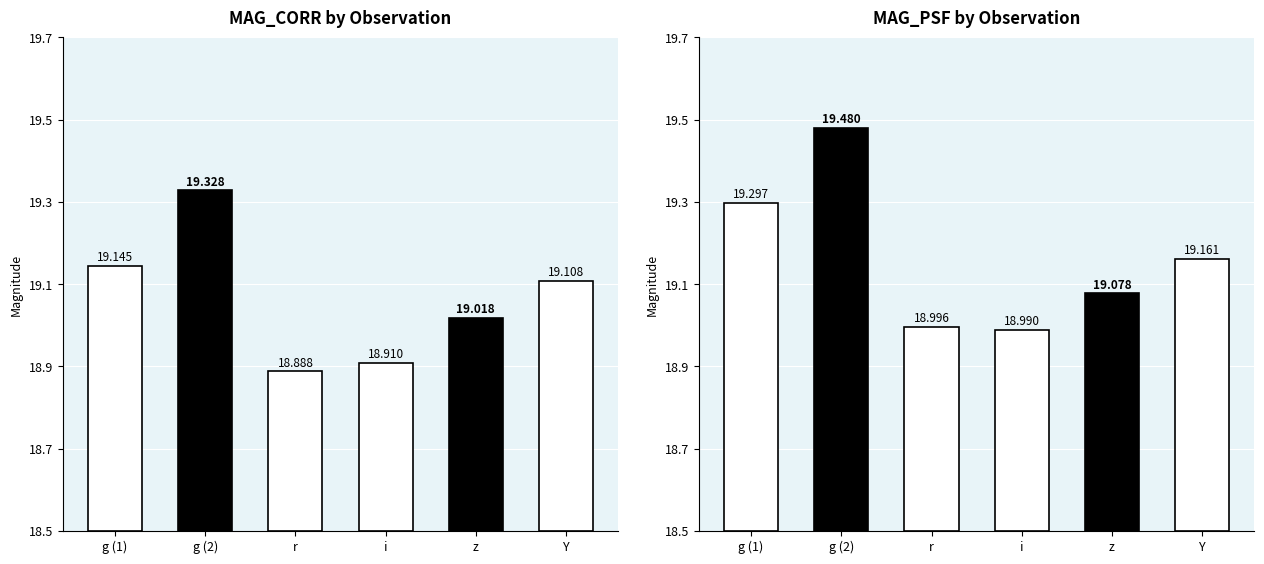

At which label is MAG_PSF closest to 19?

r